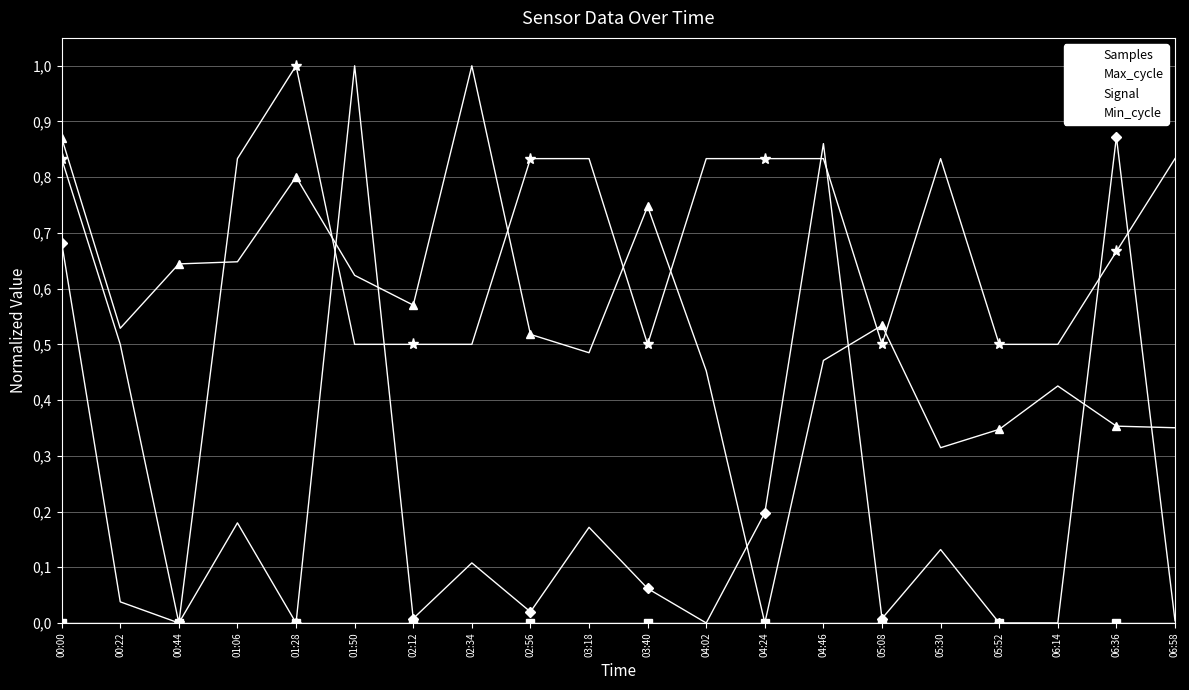

At which label is Samples closest to 0?

04:24